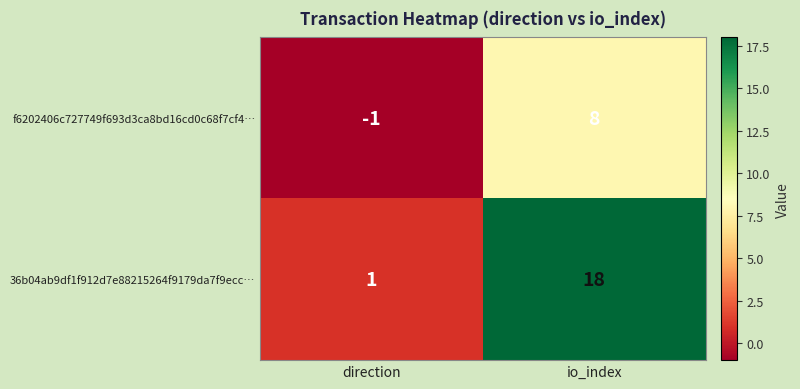

What is the total value across all series at io_index?

26